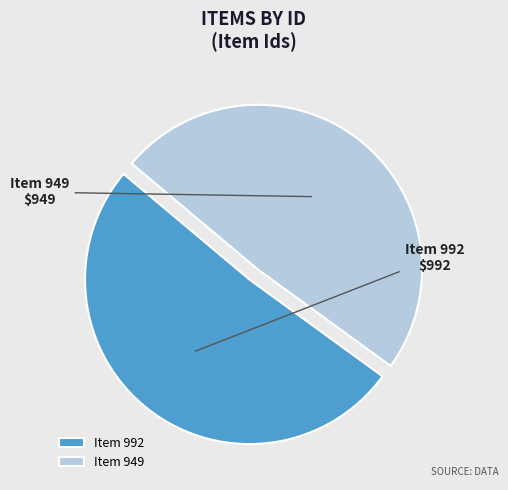

Is it true that Item 949 is 41% of the pie?

False